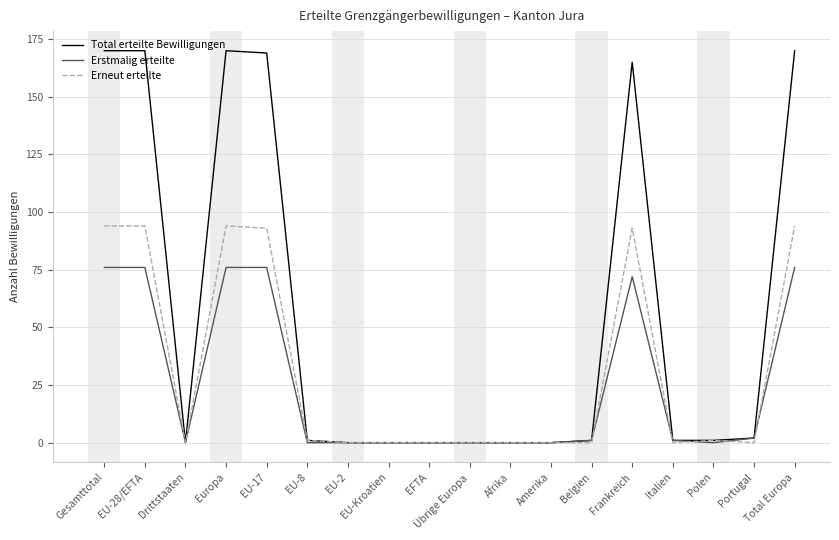

What position from the right is Portugal?

2